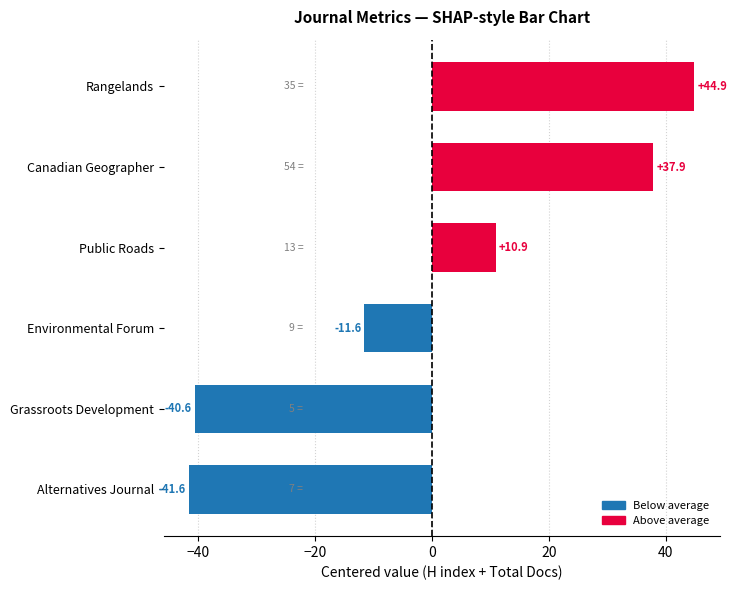

Are the bars horizontal?

Yes